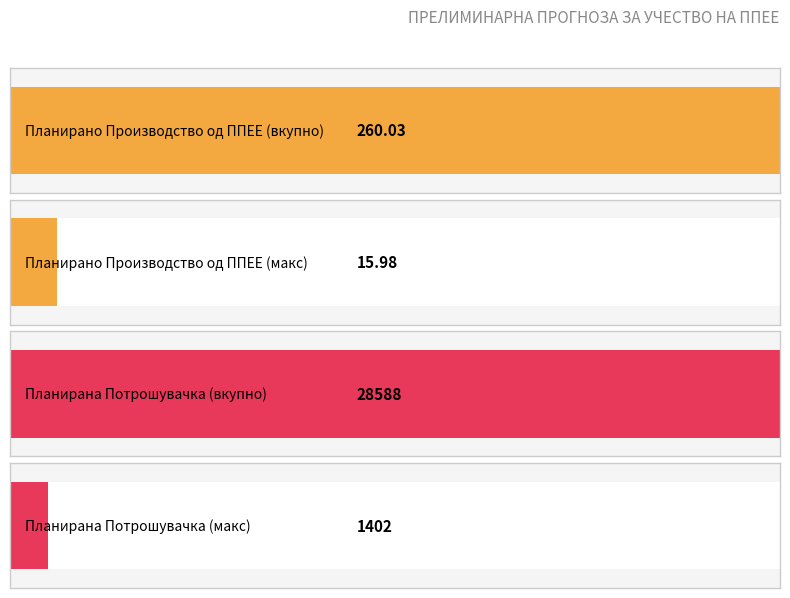

List the series in order of their peak value, lowest first.

Планирано Производство од ППЕЕ, Планирана Потрошувачка